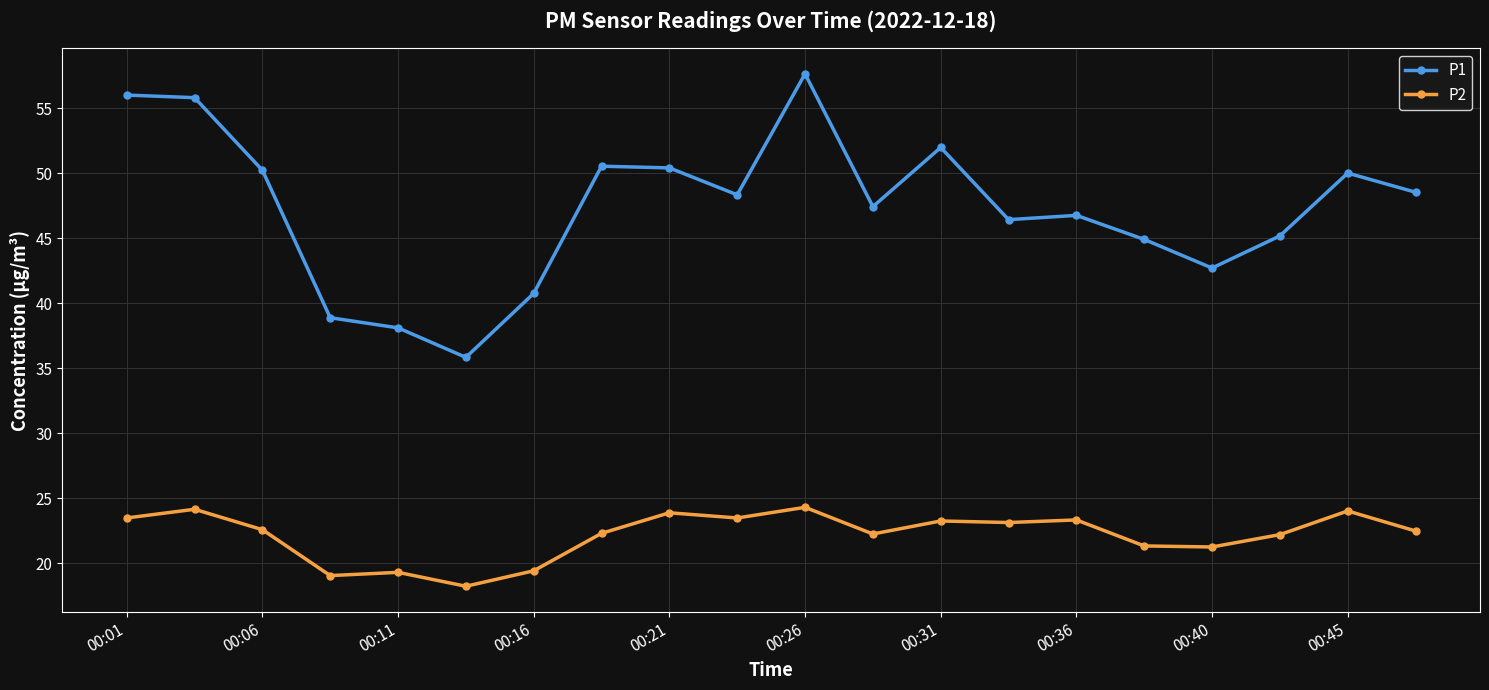

True or false: P2 and P1 intersect in this chart.

False